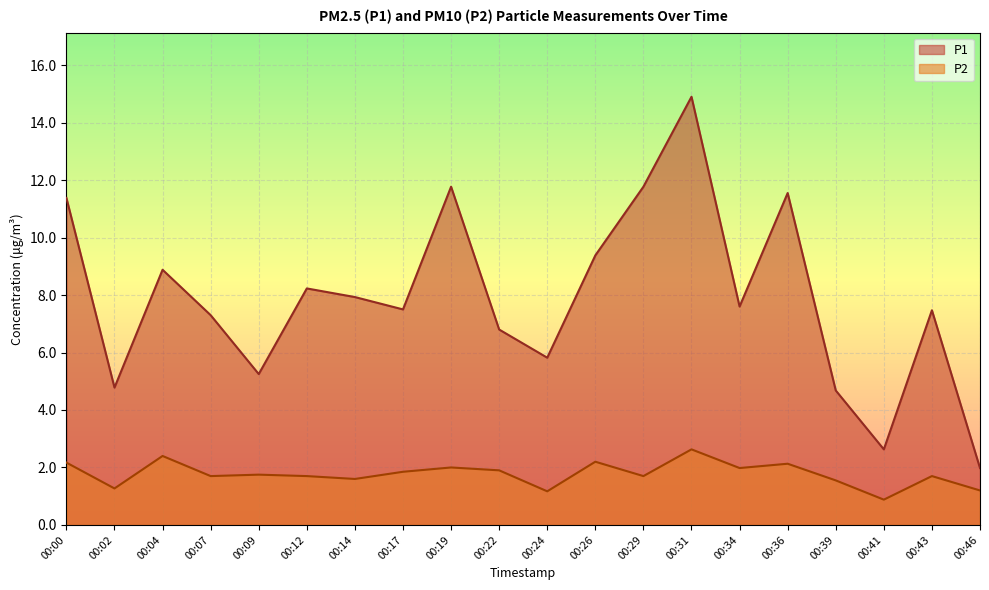

What is the value of the P1 point at the 15th from the left?

7.6